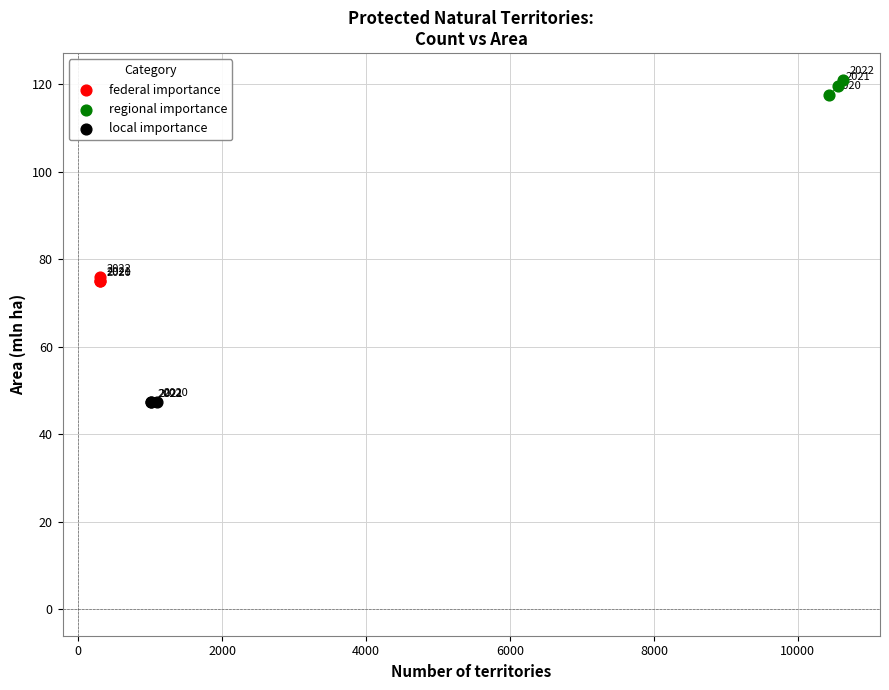

Which series has the widest spread of Y values?

regional importance